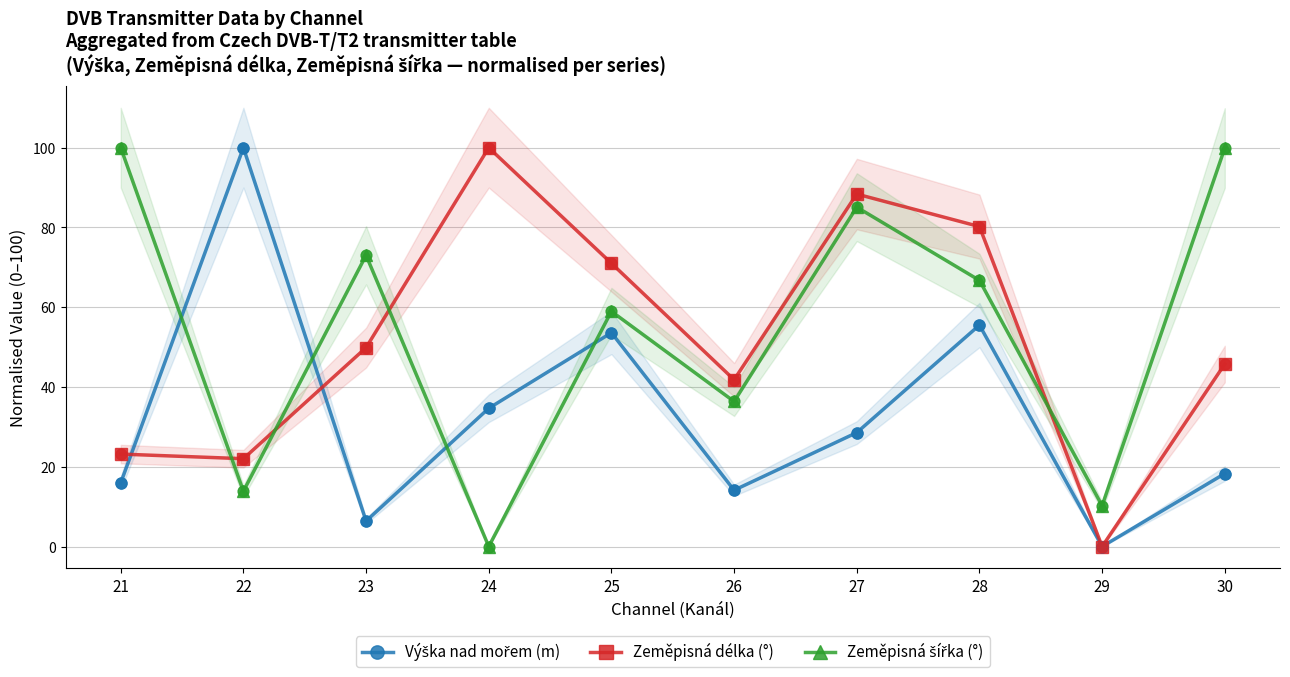

At which category is the sum across all series the highest?

28